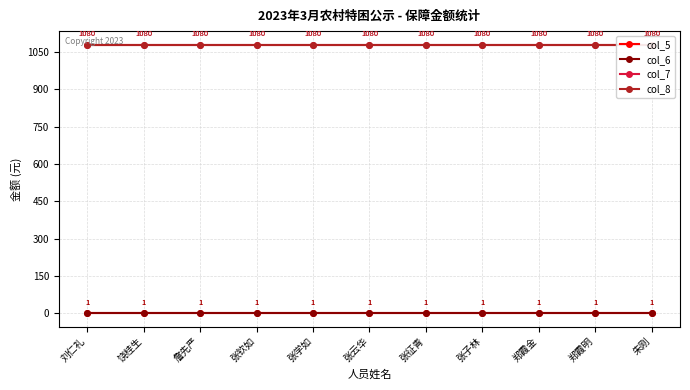

True or false: col_8 and col_6 intersect in this chart.

False